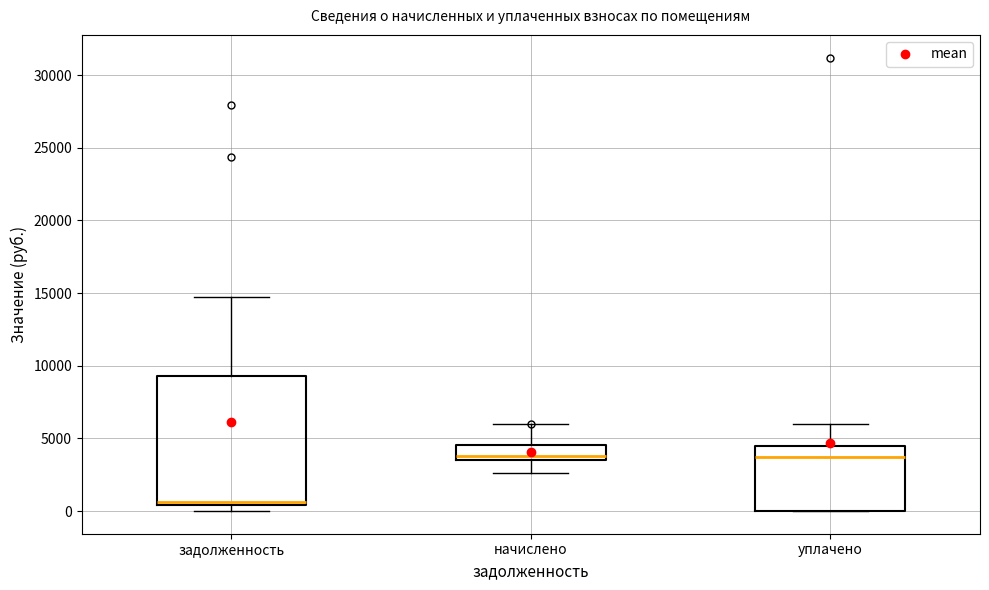

Which box has the lowest median line?

задолженность